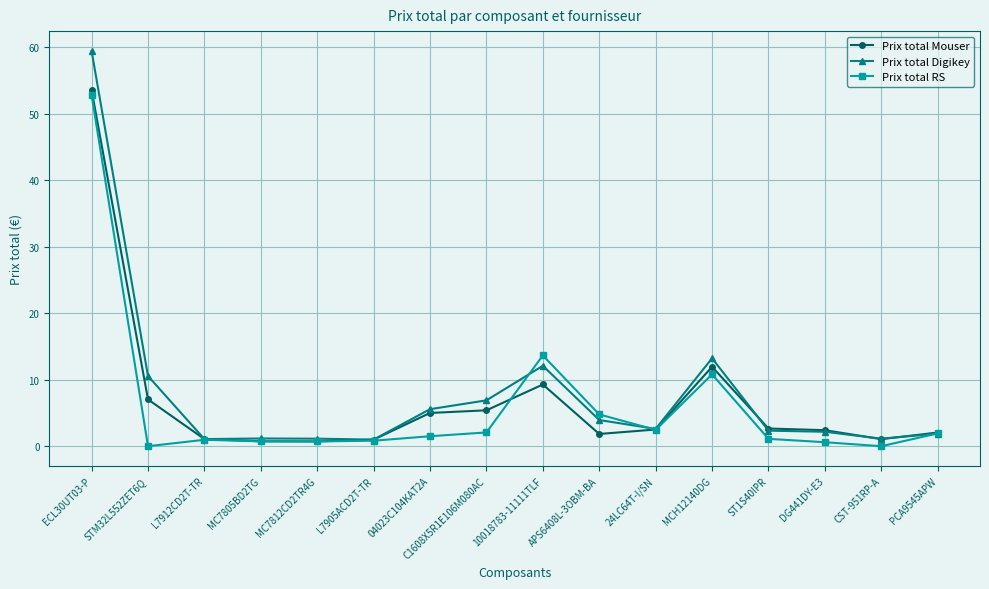

True or false: Prix total RS has more than 1 points higher than both neighbors.

True